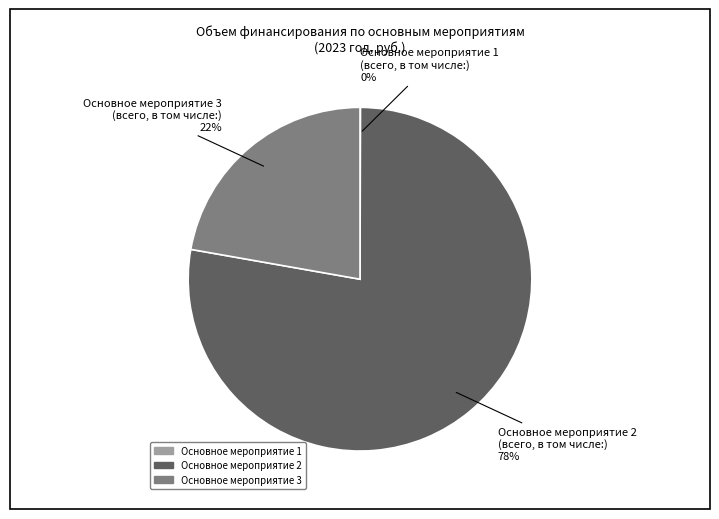

Is there a majority slice in this chart?

Yes